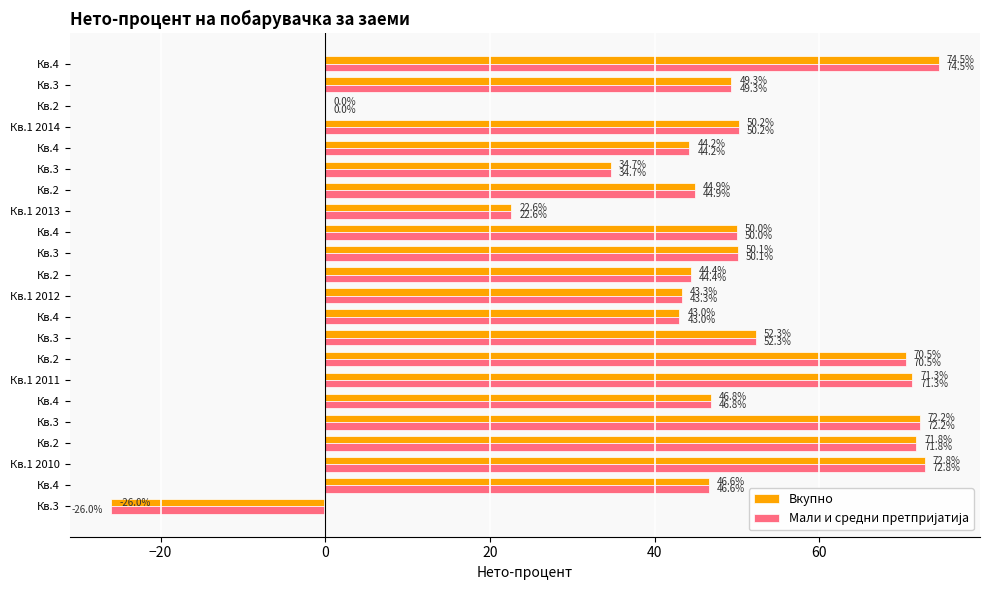

How many data points in Вкупно are above 49?

11